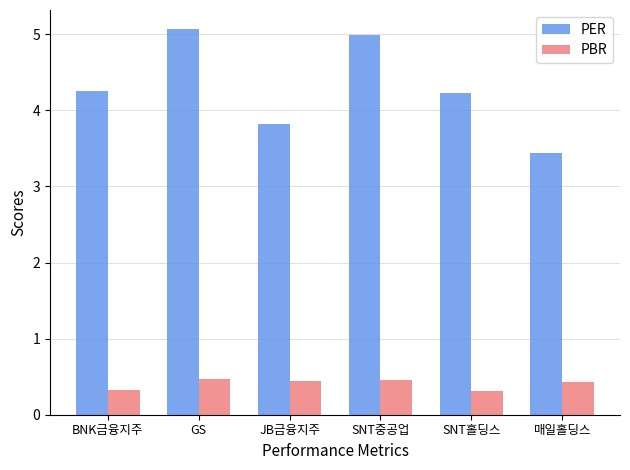

What value does the PER series have at SNT중공업?

5.0